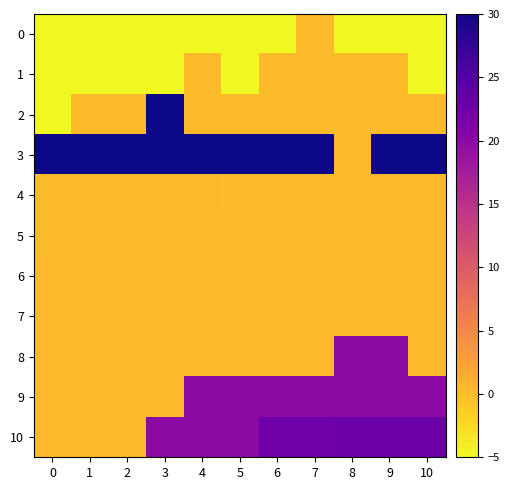

Which category has the highest value across all series?

3